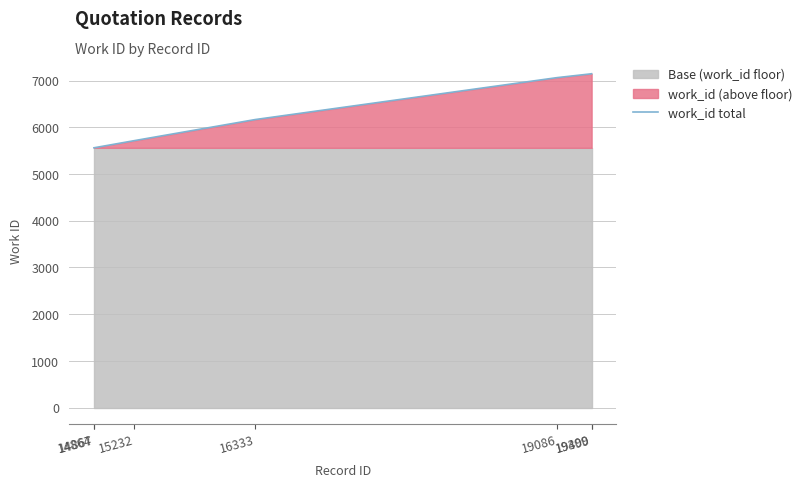

Reading left to right, transcribe all the data shown in this chart.

14864=5562	14867=5563	15232=5715	16333=6166	19086=7064	19399=7146	19400=7147